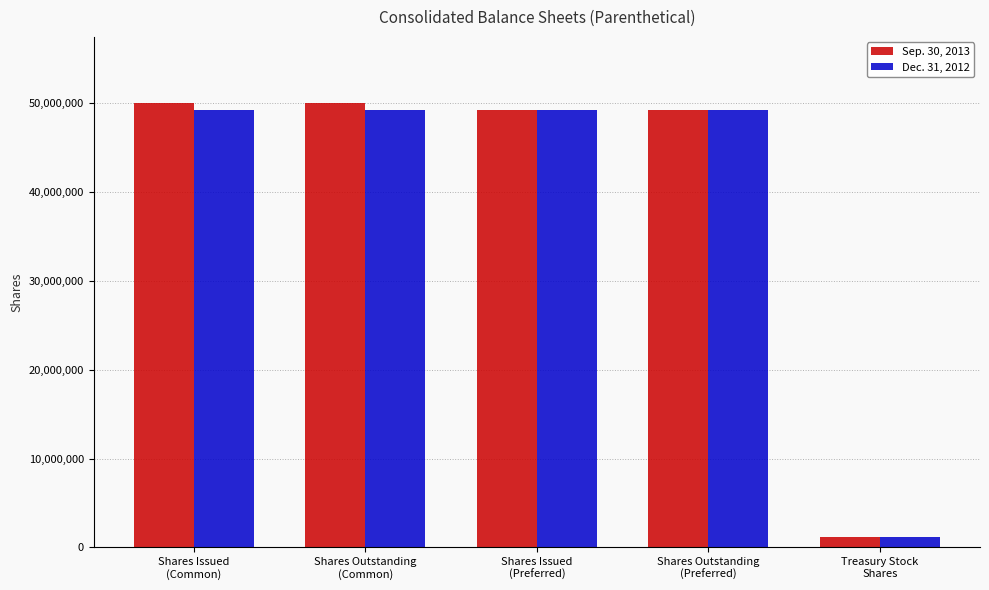

What value does the Sep. 30, 2013 series have at Treasury Stock
Shares?

1129408